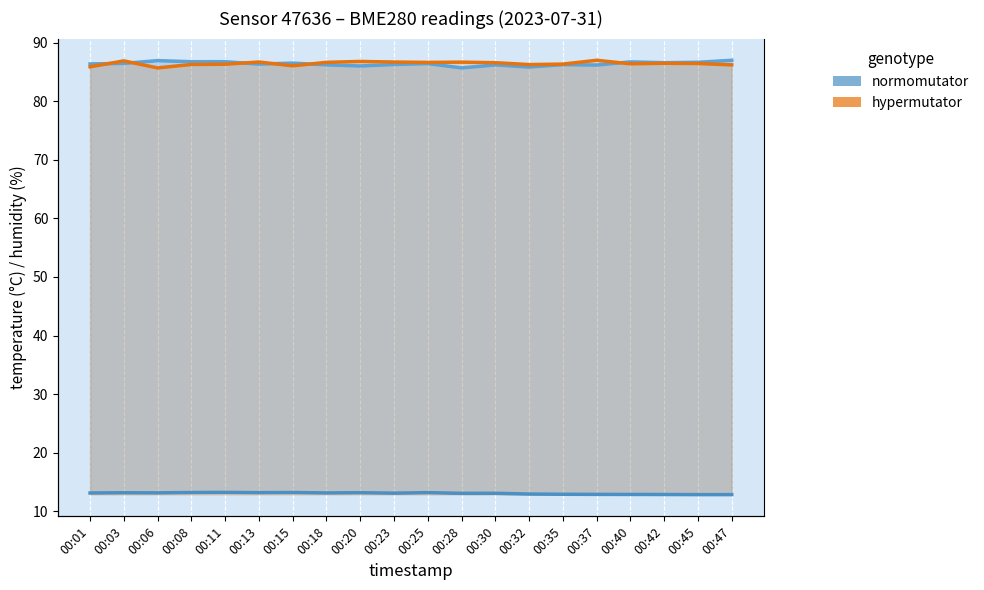

Is it true that pressure (Pa, scaled) equals 47.1 at 00:20?

False